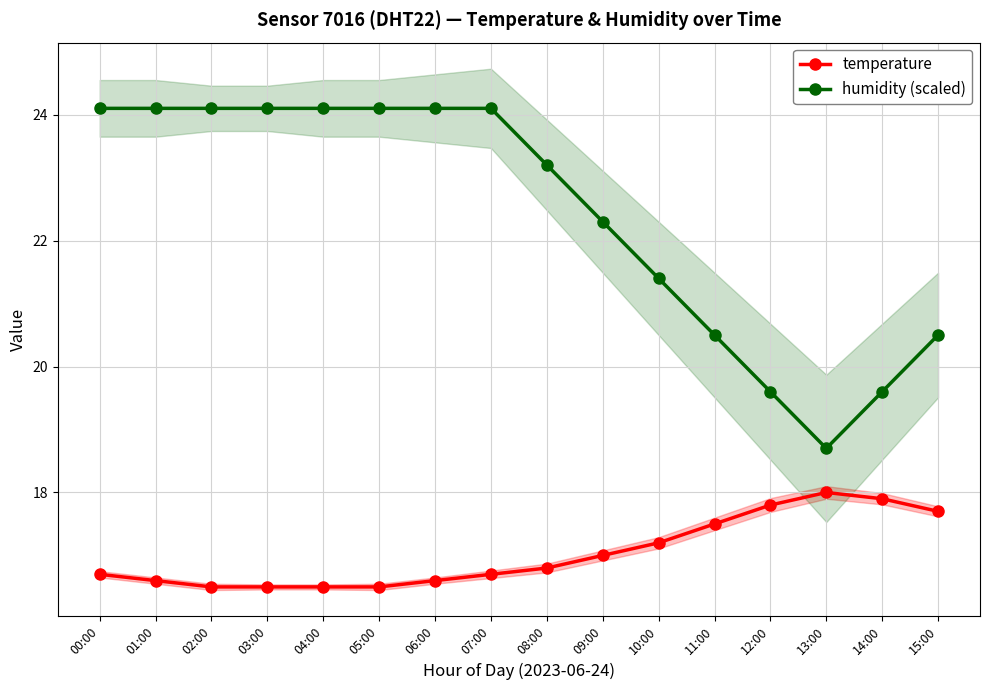

What are all the series names shown in the legend?

temperature, humidity (scaled)